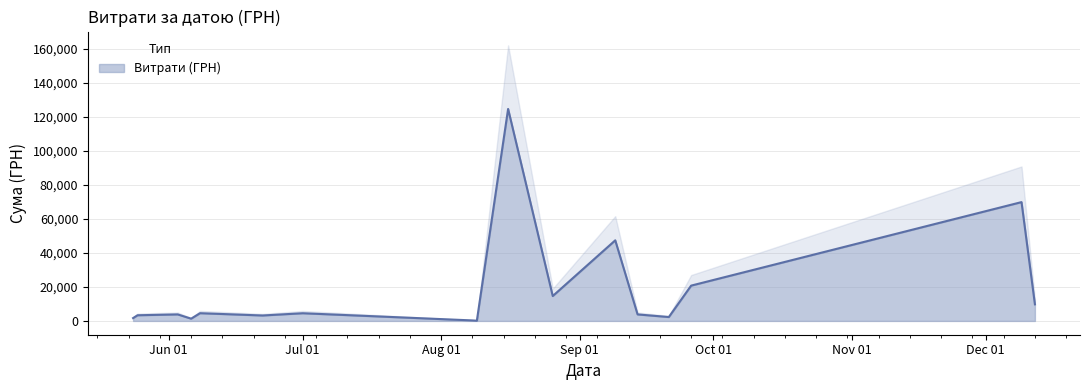

What is the difference between the values at 3 and 35?

1608.0